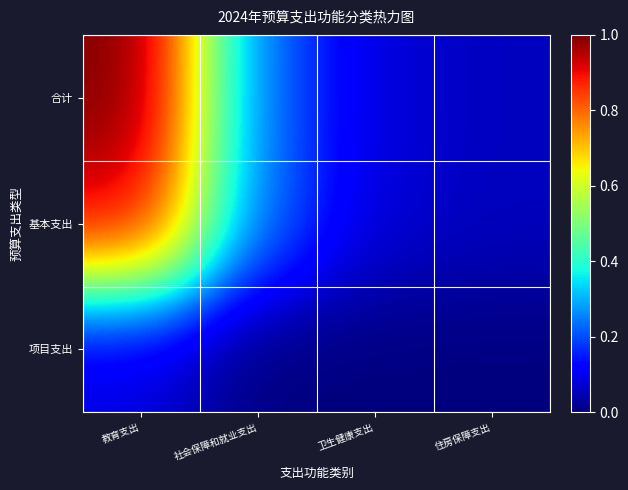

Which series has the largest total across all categories?

合计